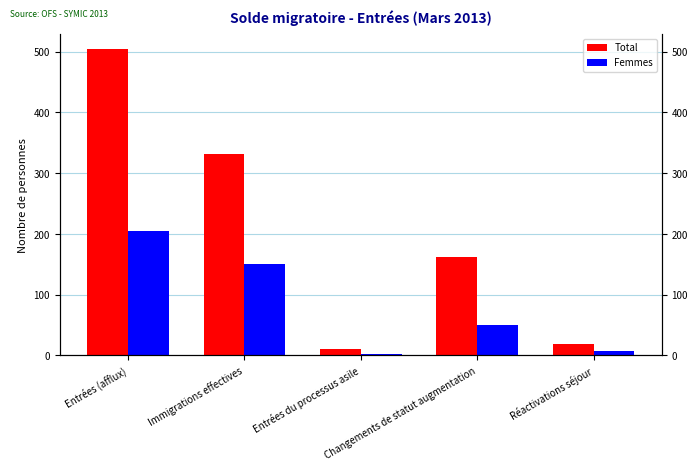

What is the sum of all Femmes values?

416